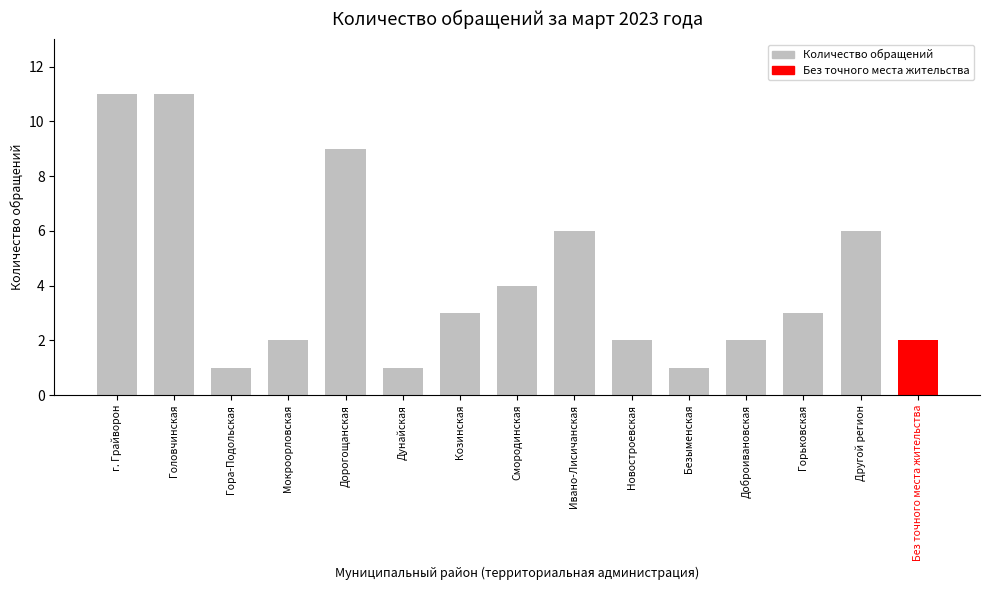

Where does the data first go above 3?

г. Грайворон